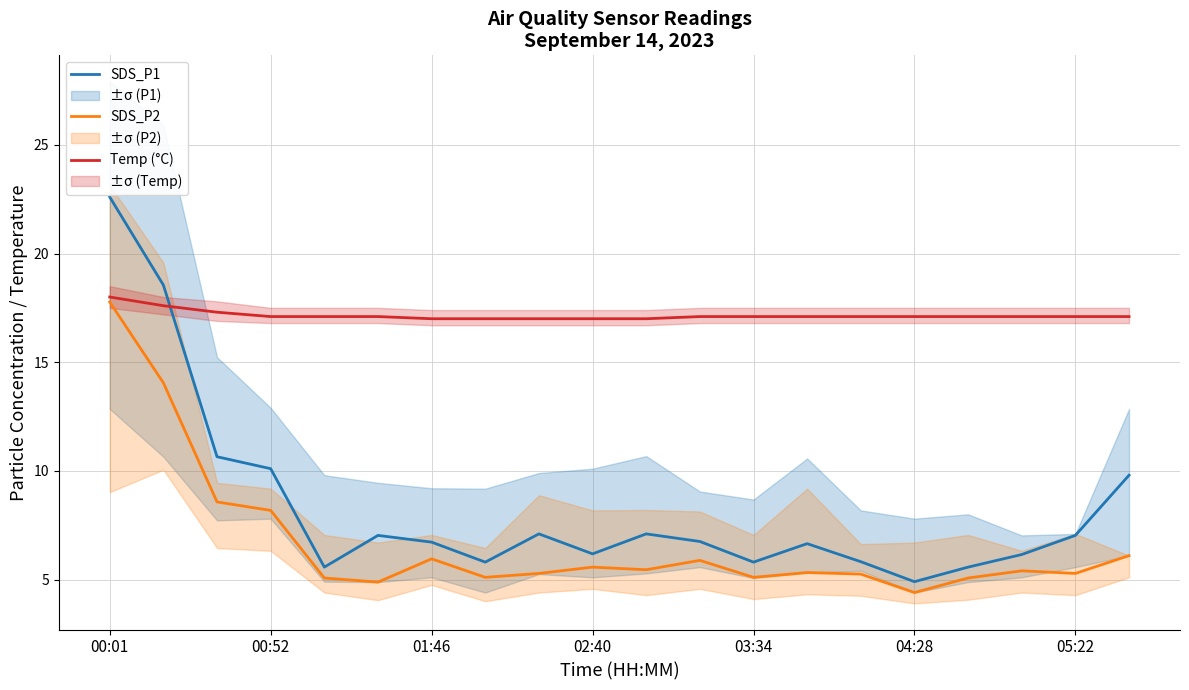

What value does the SDS_P2 series have at 05:22?

5.3